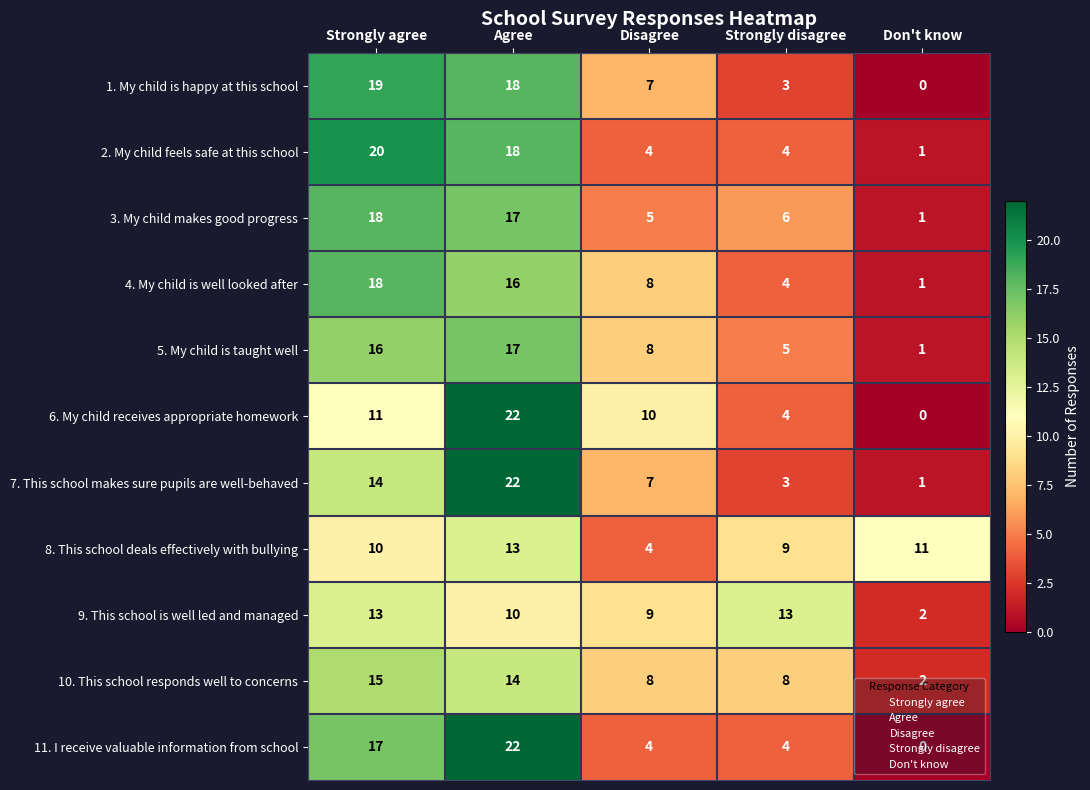

Which category has the highest value across all series?

Agree